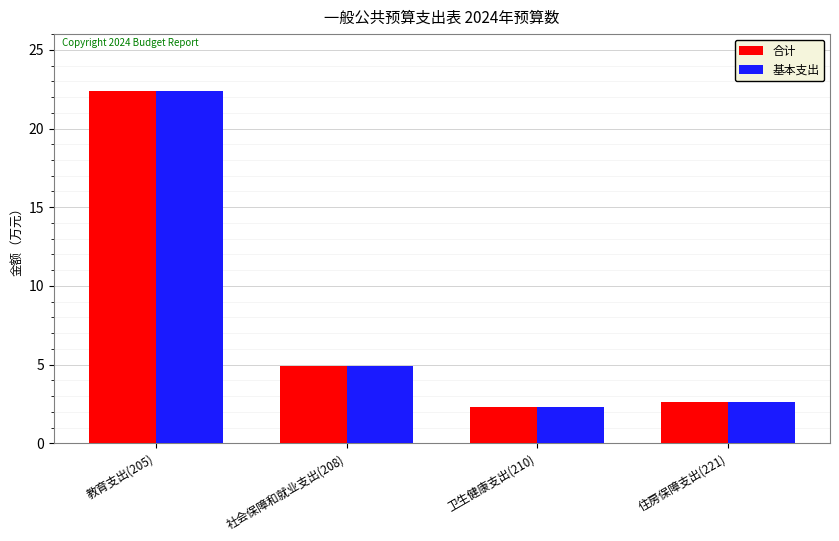

Is the value of 基本支出 at 社会保障和就业支出(208) greater than the value of 合计 at 教育支出(205)?

No